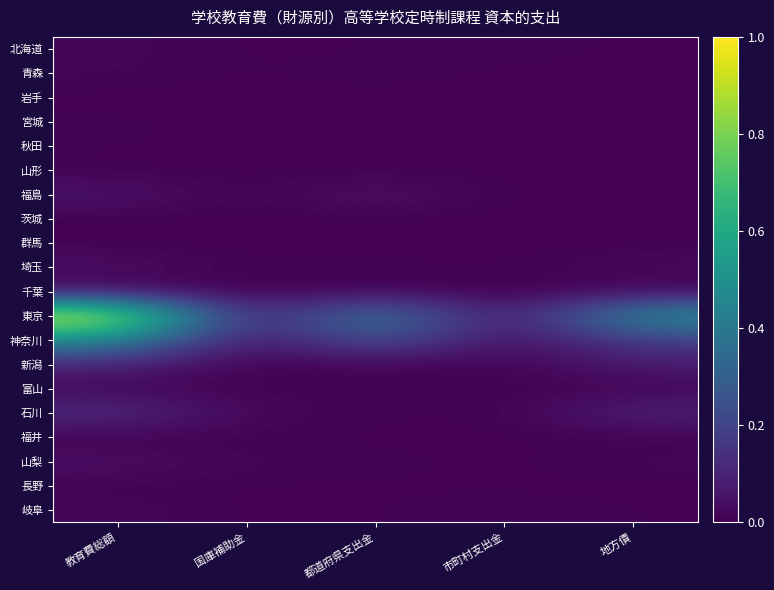

Which series has the largest total across all categories?

東京